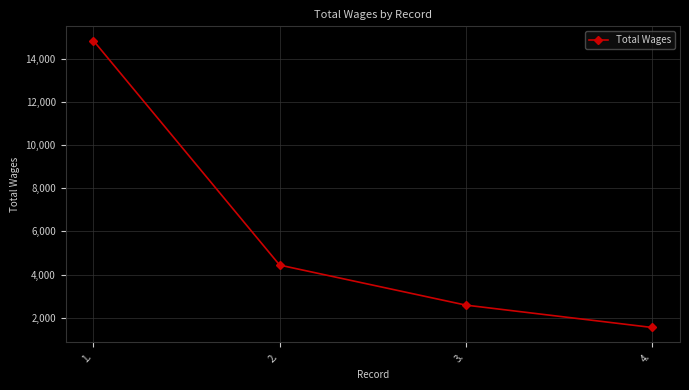

Approximately how many times larger is the value at 3. compared to 2.?

0.6